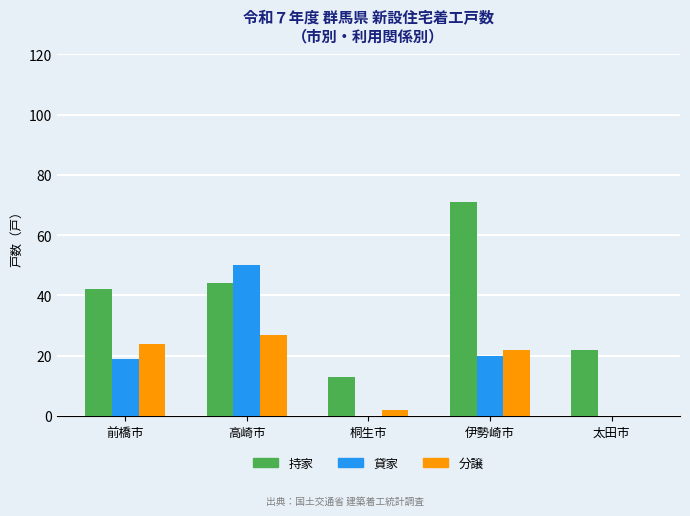

Reading right to left, what are all the values shown in this chart?

持家: 太田市=22	伊勢崎市=71	桐生市=13	高崎市=44	前橋市=42
貸家: 太田市=0	伊勢崎市=20	桐生市=0	高崎市=50	前橋市=19
分譲: 太田市=0	伊勢崎市=22	桐生市=2	高崎市=27	前橋市=24